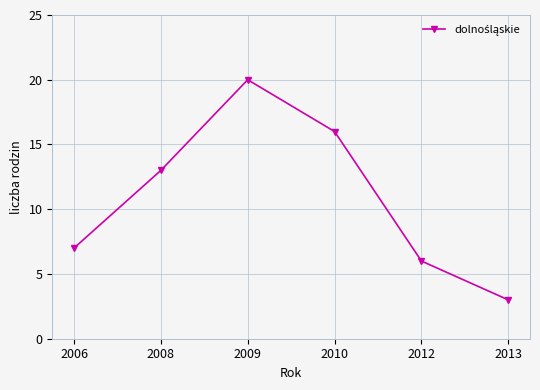

Rank the categories by value from highest to lowest.

2009, 2010, 2008, 2006, 2012, 2013